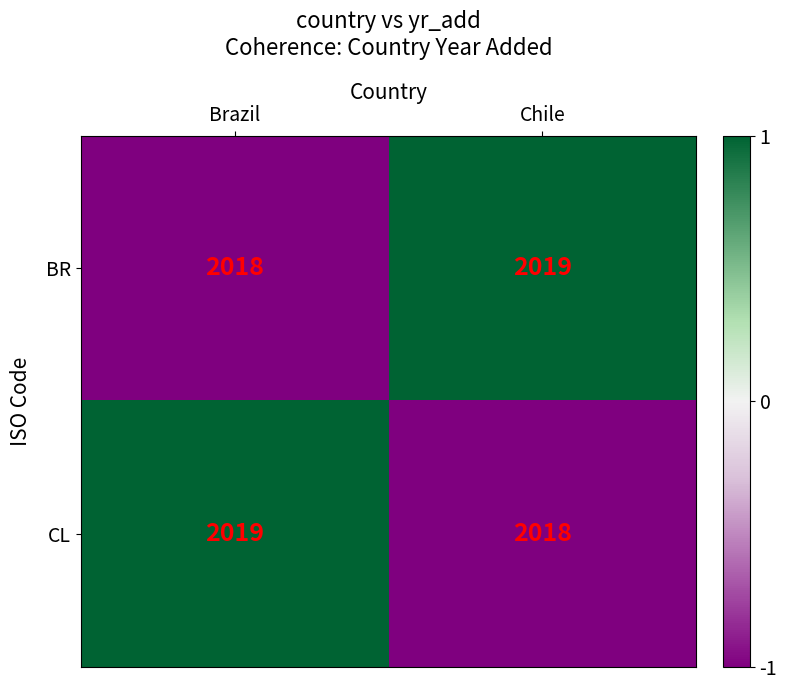

What is the total value across all series at Chile?

4037